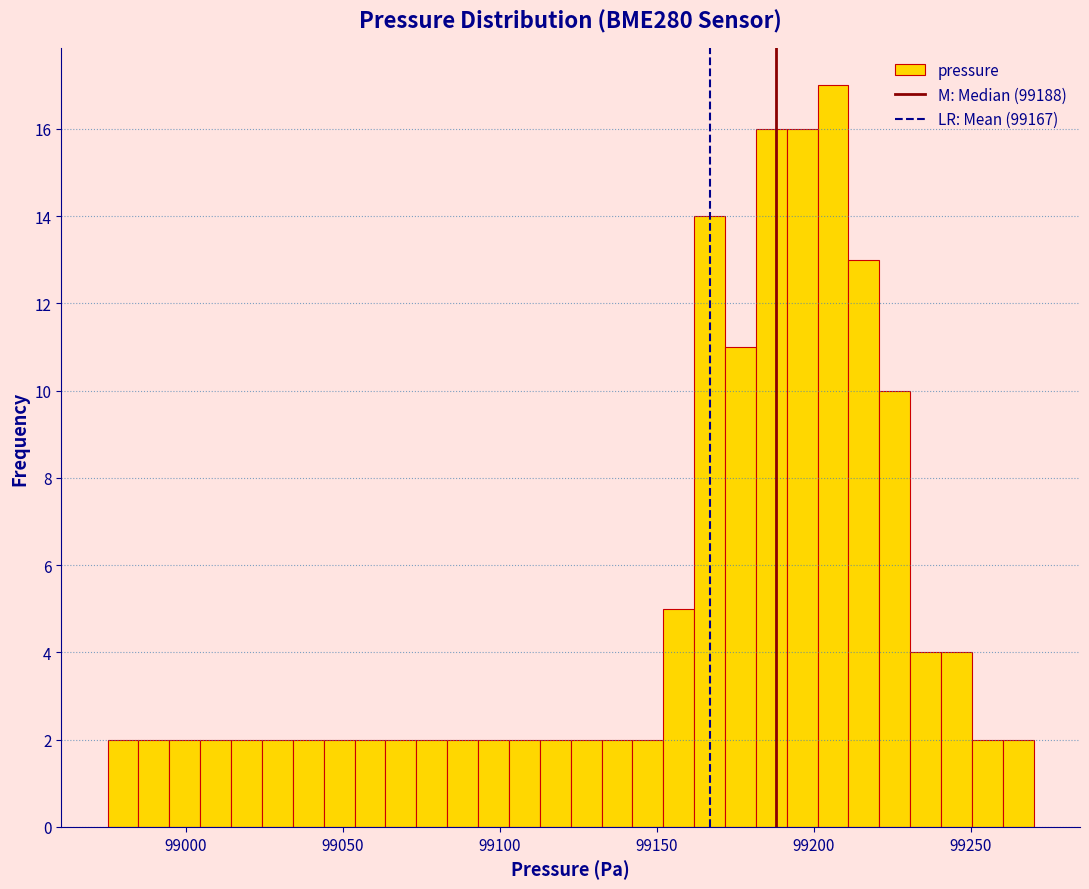

Read against the x-axis, roughly where is the centre of the tallest bar?

99205